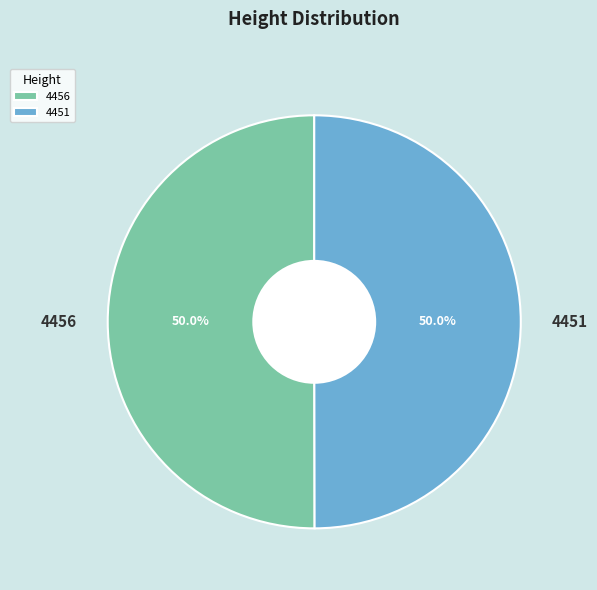

Do 4456 and 4451 together represent more than half of the pie?

Yes